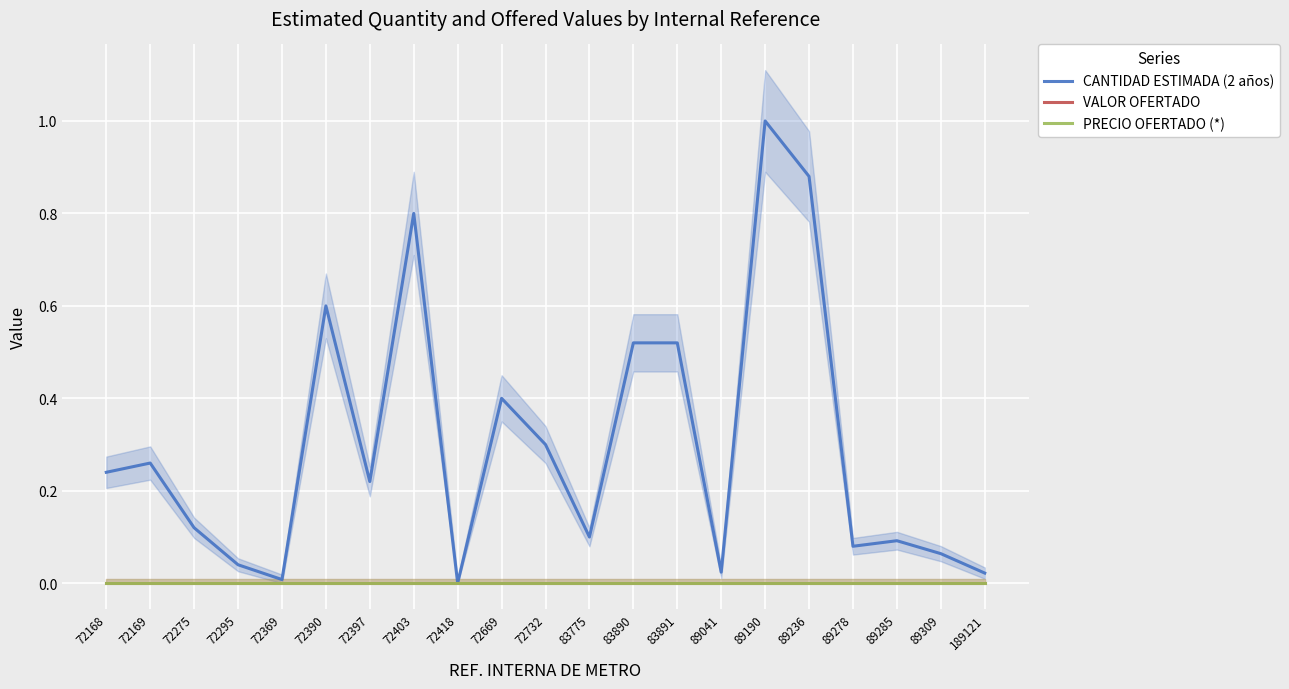

Is this an area chart (filled region under the line)?

No